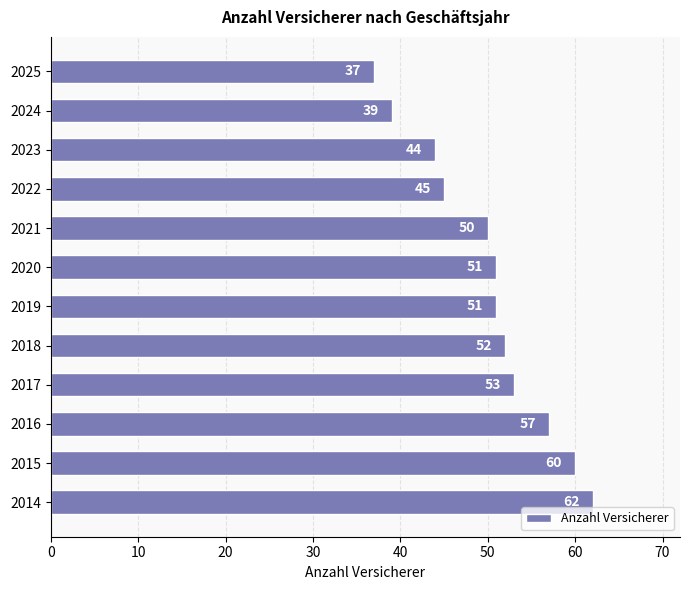

Count the number of categories in the chart.

12